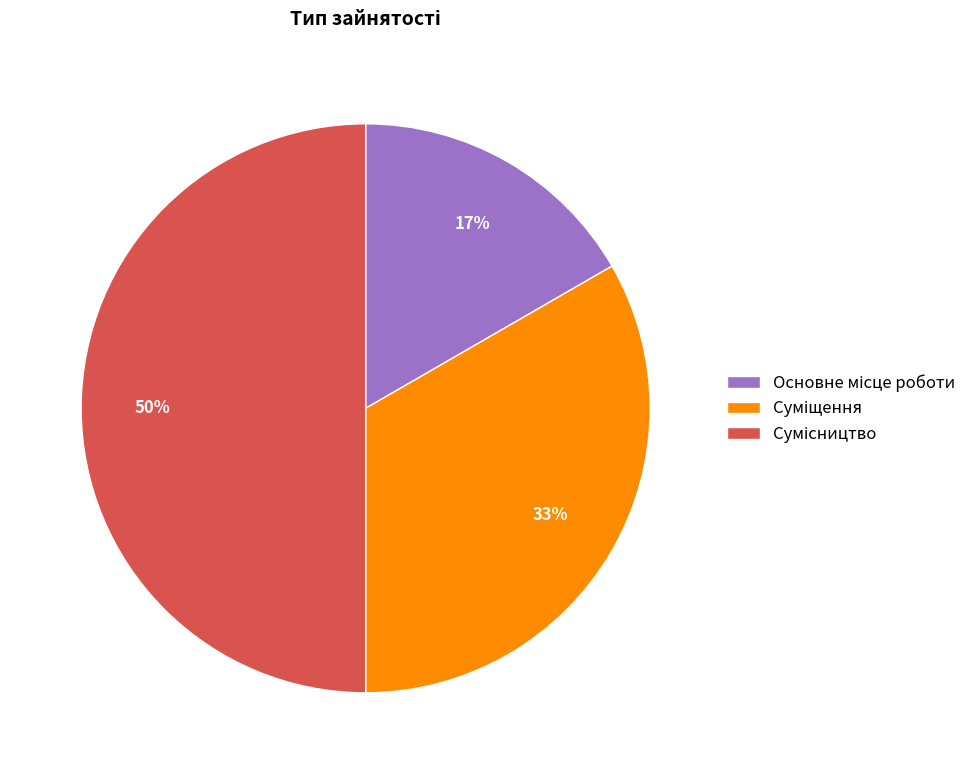

To the nearest percent, what is the difference between the largest and smallest slice percentages?

33%